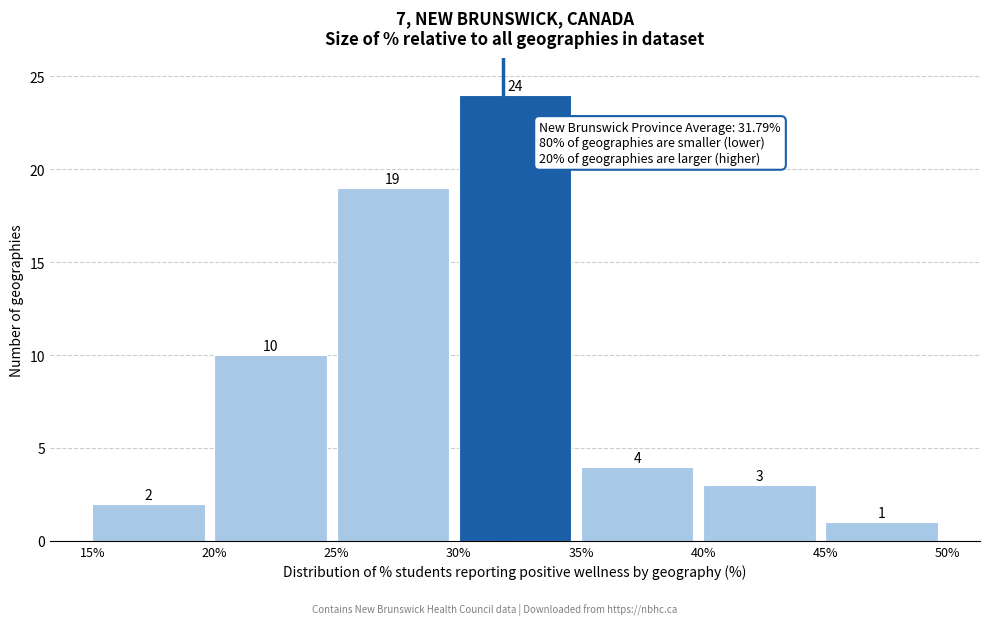

Over which range of the x-axis is the bar tallest?

30% to 35%